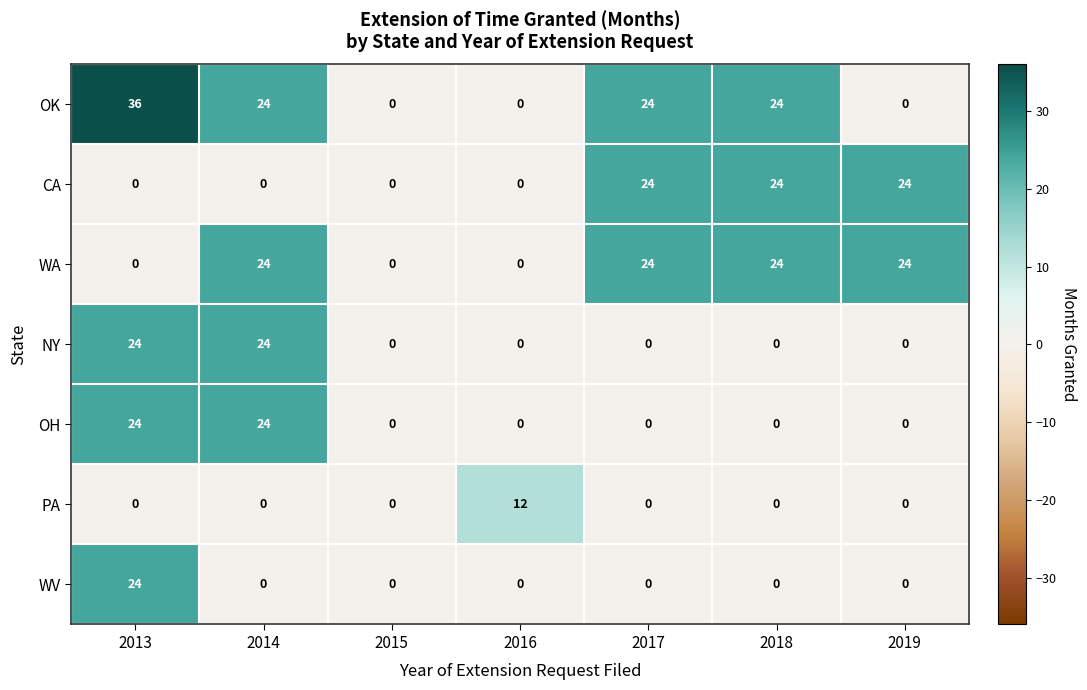

What is the difference between the highest and lowest values at 2016?

12